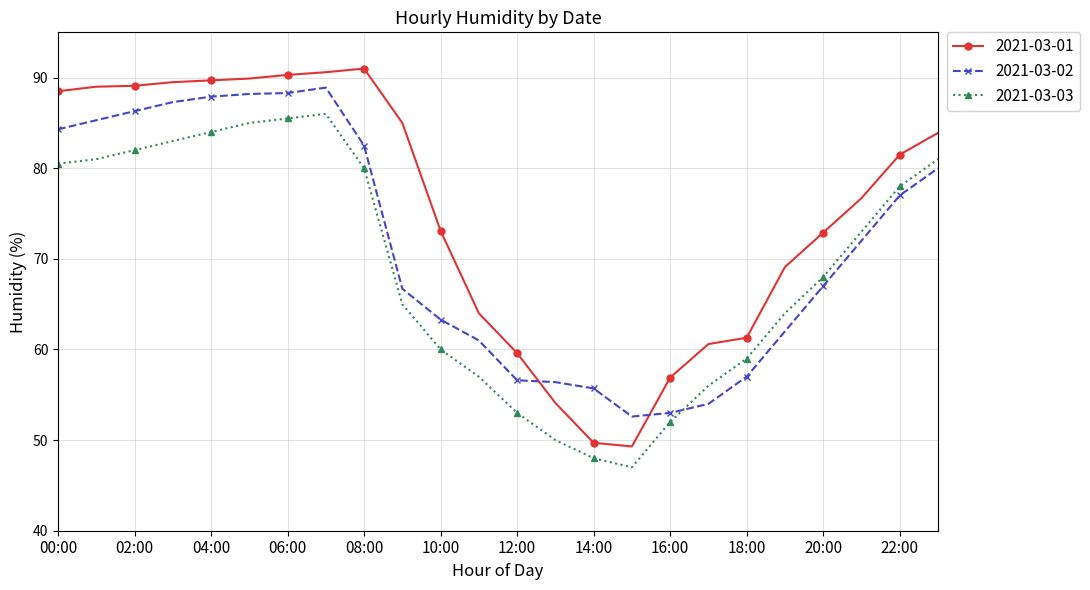

Which series has the largest range (max minus min)?

2021-03-01